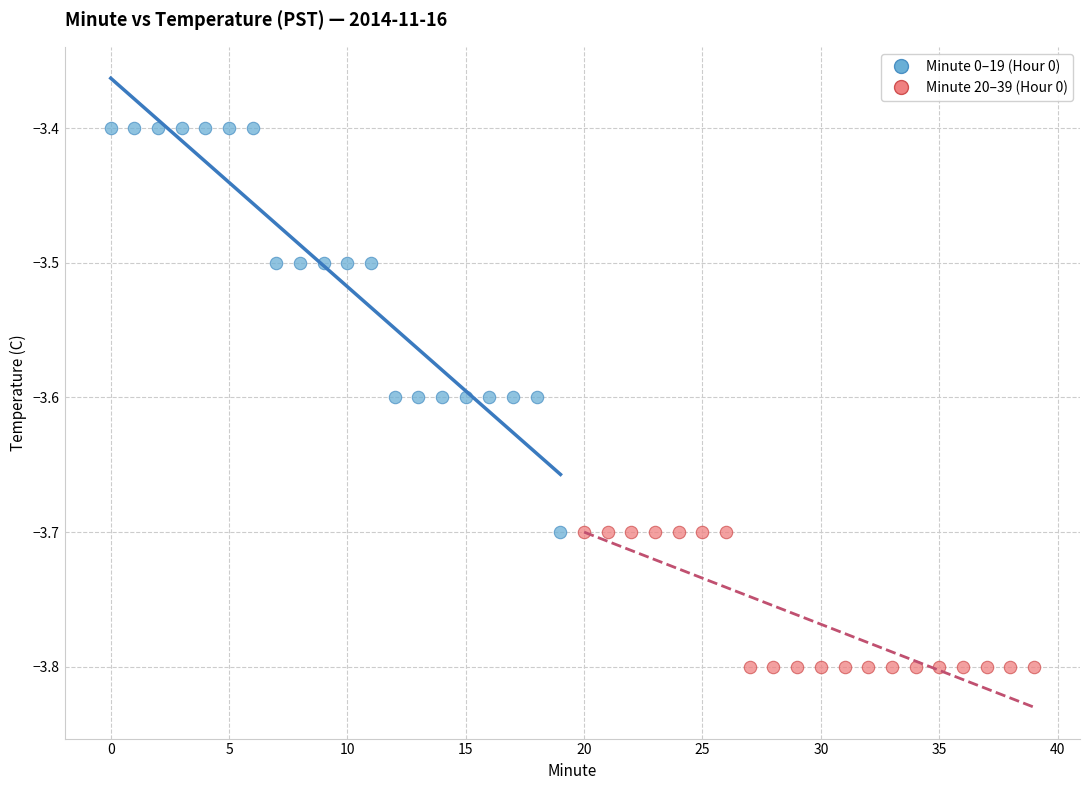

Which series has the largest Y range (max minus min)?

Minute 0–19 (Hour 0)